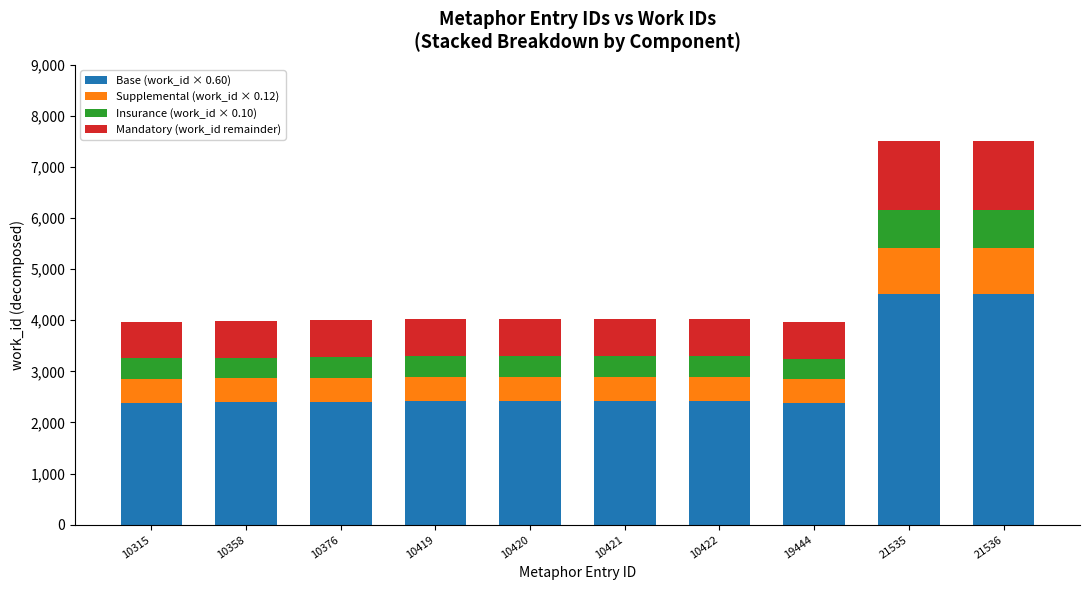

What is the maximum value for Base (work_id × 0.60)?

4507